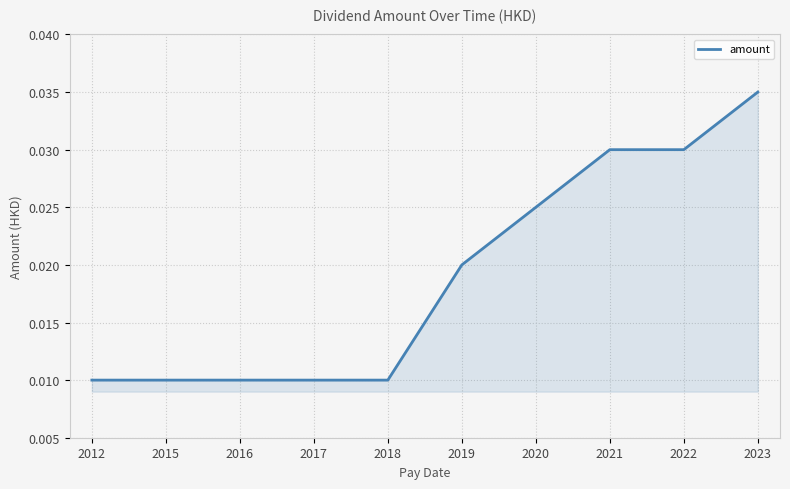

How many values are between 0 and 1?

10